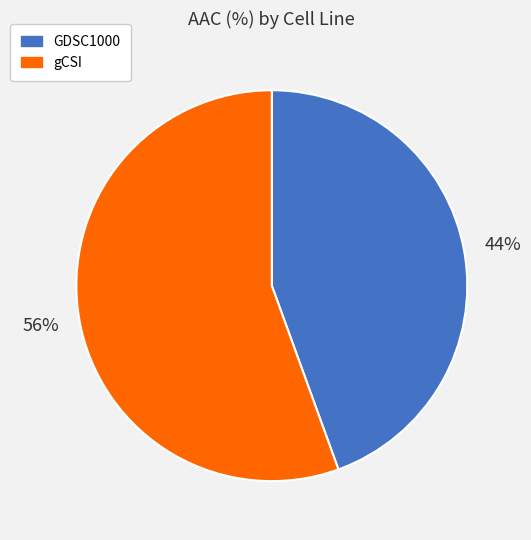

What percentage is the GDSC1000 slice, to the nearest percent?

44%